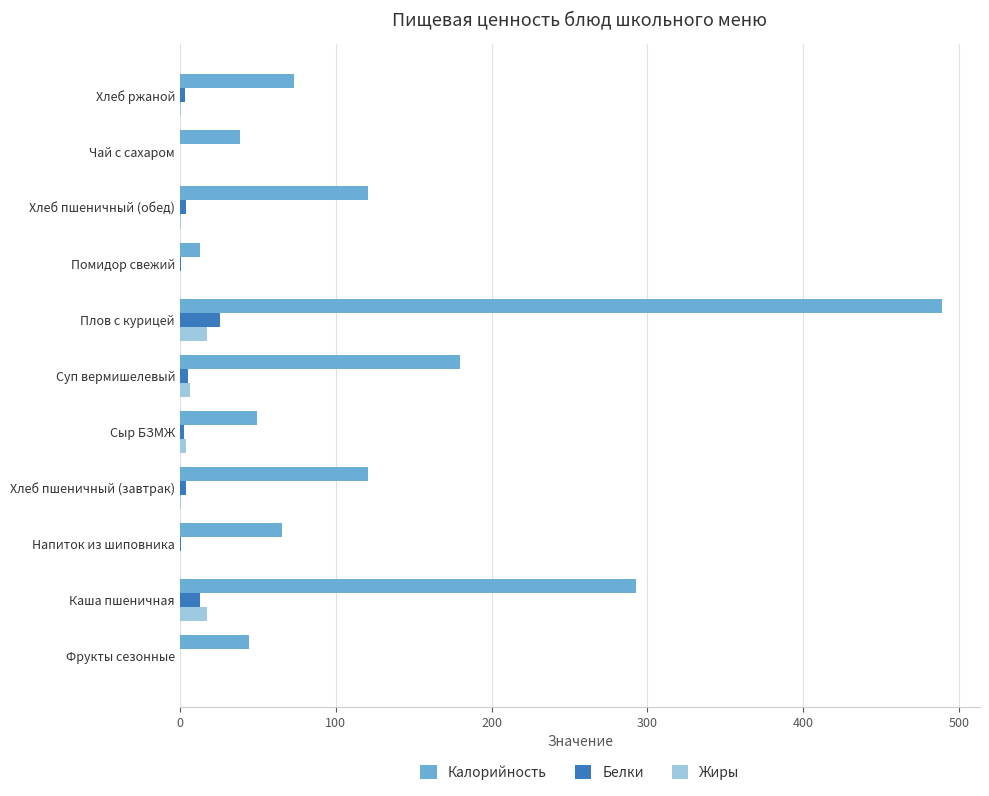

How many data points does each series have?

11